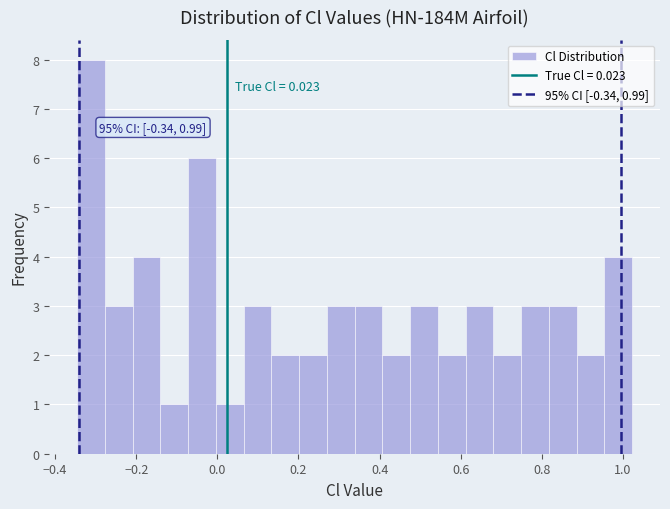

Read against the x-axis, roughly where is the centre of the tallest bar?

-0.32